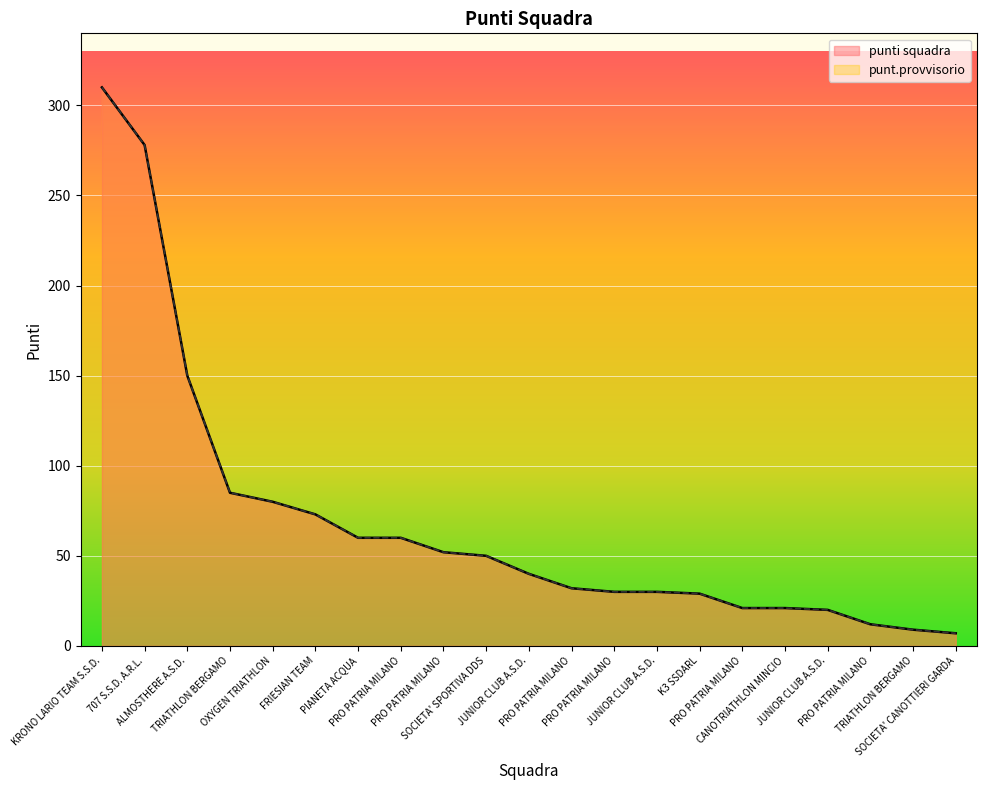

The punt.provvisorio series shows 40 at JUNIOR CLUB A.S.D.. True or false?

True